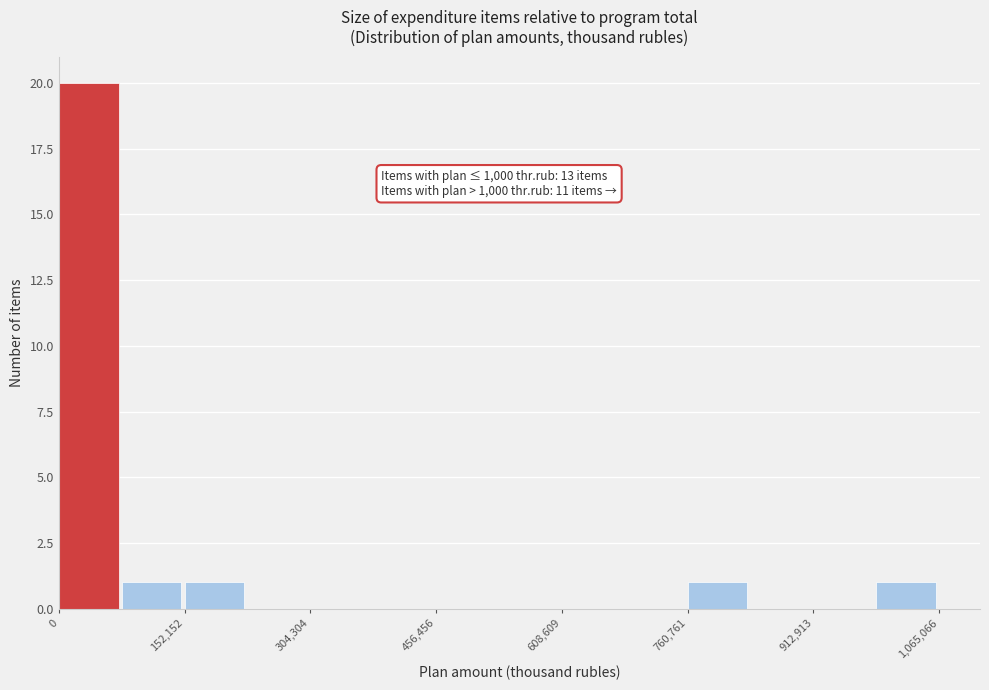

Around what value on the x-axis is the tallest bar? Give the approximate position of its centre, as read against the axis.

40000